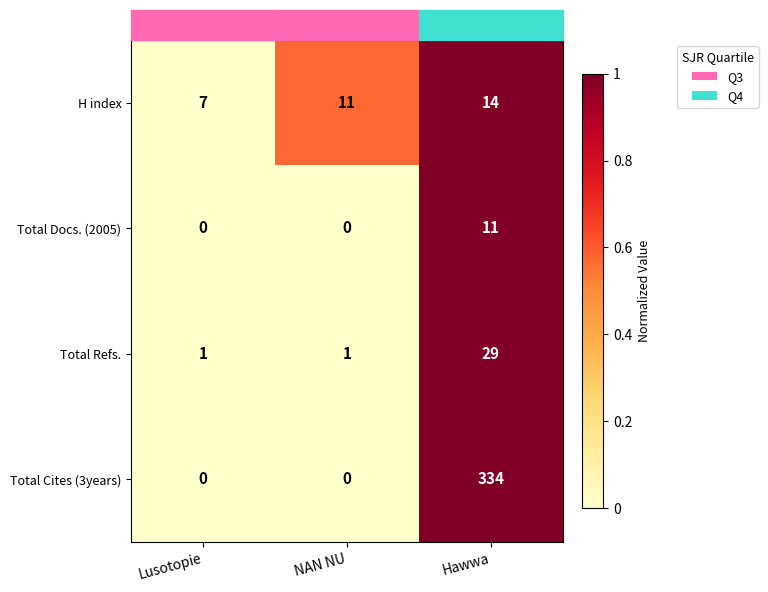

Count the Total Cites (3years) values in the range 0 to 334.

3